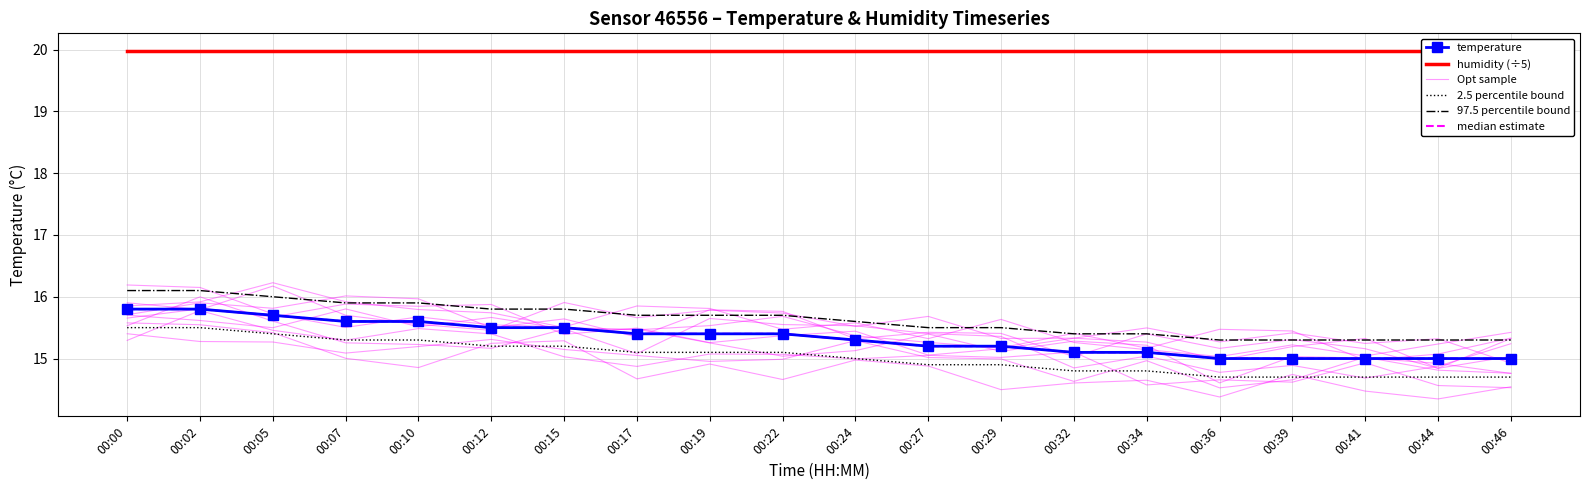

Reading right to left, extract all data points from this chart.

temperature: 00:46=15.0	00:44=15.0	00:41=15.0	00:39=15.0	00:36=15.0	00:34=15.1	00:32=15.1	00:29=15.2	00:27=15.2	00:24=15.3	00:22=15.4	00:19=15.4	00:17=15.4	00:15=15.5	00:12=15.5	00:10=15.6	00:07=15.6	00:05=15.7	00:02=15.8	00:00=15.8
humidity (÷5): 00:46=20.0	00:44=20.0	00:41=20.0	00:39=20.0	00:36=20.0	00:34=20.0	00:32=20.0	00:29=20.0	00:27=20.0	00:24=20.0	00:22=20.0	00:19=20.0	00:17=20.0	00:15=20.0	00:12=20.0	00:10=20.0	00:07=20.0	00:05=20.0	00:02=20.0	00:00=20.0
Opt sample: 00:46=15.3	00:44=14.8	00:41=15.3	00:39=15.2	00:36=15.0	00:34=15.3	00:32=15.3	00:29=15.2	00:27=15.1	00:24=15.4	00:22=15.4	00:19=15.3	00:17=15.5	00:15=15.4	00:12=15.9	00:10=15.8	00:07=15.9	00:05=15.7	00:02=15.8	00:00=15.7
2.5 percentile bound: 00:46=14.7	00:44=14.7	00:41=14.7	00:39=14.7	00:36=14.7	00:34=14.8	00:32=14.8	00:29=14.9	00:27=14.9	00:24=15.0	00:22=15.1	00:19=15.1	00:17=15.1	00:15=15.2	00:12=15.2	00:10=15.3	00:07=15.3	00:05=15.4	00:02=15.5	00:00=15.5
97.5 percentile bound: 00:46=15.3	00:44=15.3	00:41=15.3	00:39=15.3	00:36=15.3	00:34=15.4	00:32=15.4	00:29=15.5	00:27=15.5	00:24=15.6	00:22=15.7	00:19=15.7	00:17=15.7	00:15=15.8	00:12=15.8	00:10=15.9	00:07=15.9	00:05=16.0	00:02=16.1	00:00=16.1
median estimate: 00:46=15.0	00:44=15.0	00:41=15.0	00:39=15.0	00:36=15.0	00:34=15.1	00:32=15.1	00:29=15.2	00:27=15.2	00:24=15.3	00:22=15.4	00:19=15.4	00:17=15.4	00:15=15.5	00:12=15.5	00:10=15.6	00:07=15.6	00:05=15.7	00:02=15.8	00:00=15.8